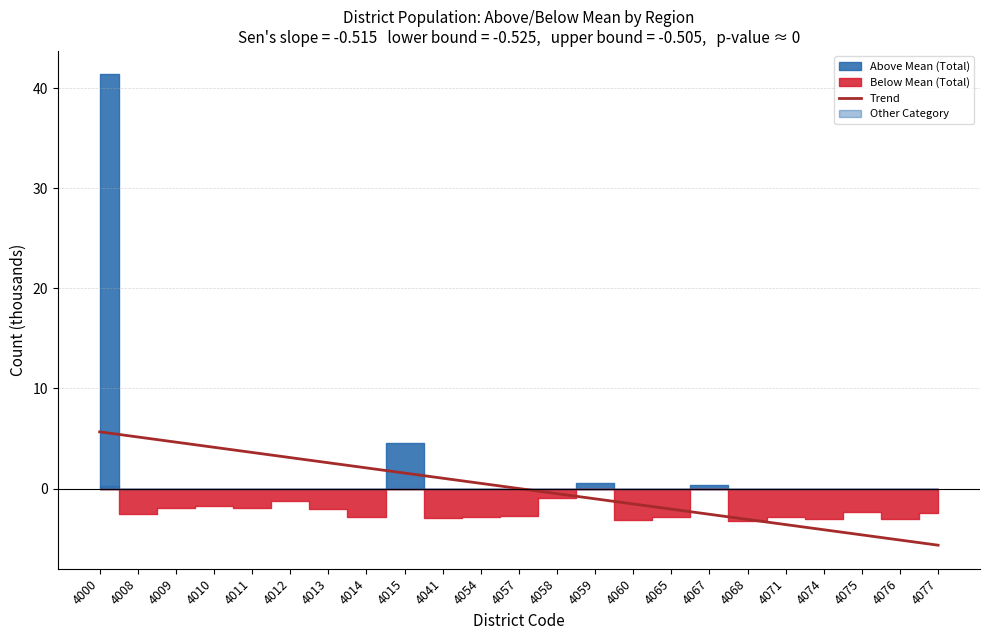

Is it true that the value at 4054 is 0.3?

False